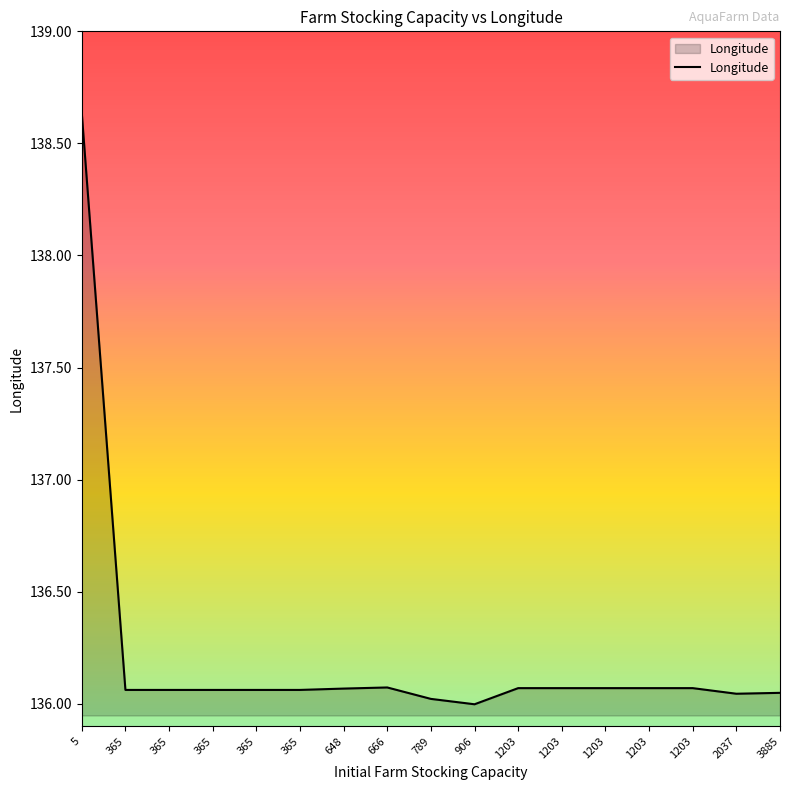

Does the chart display data point markers on the line(s)?

No